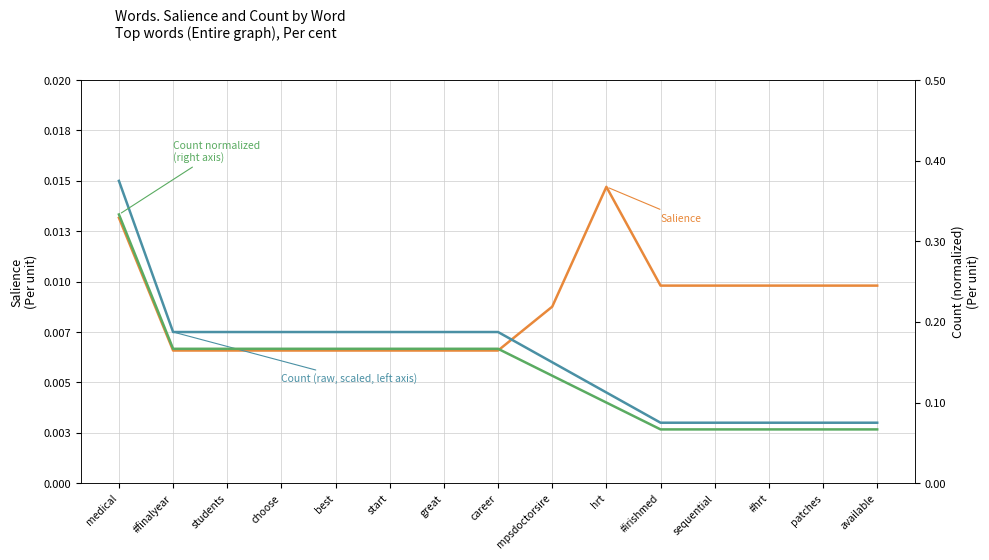

Count the number of categories in the chart.

15